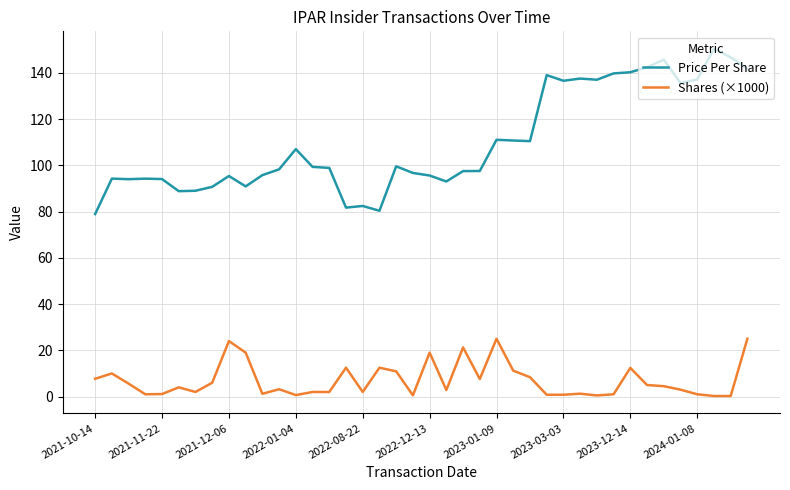

Which series has the largest total across all categories?

Price Per Share